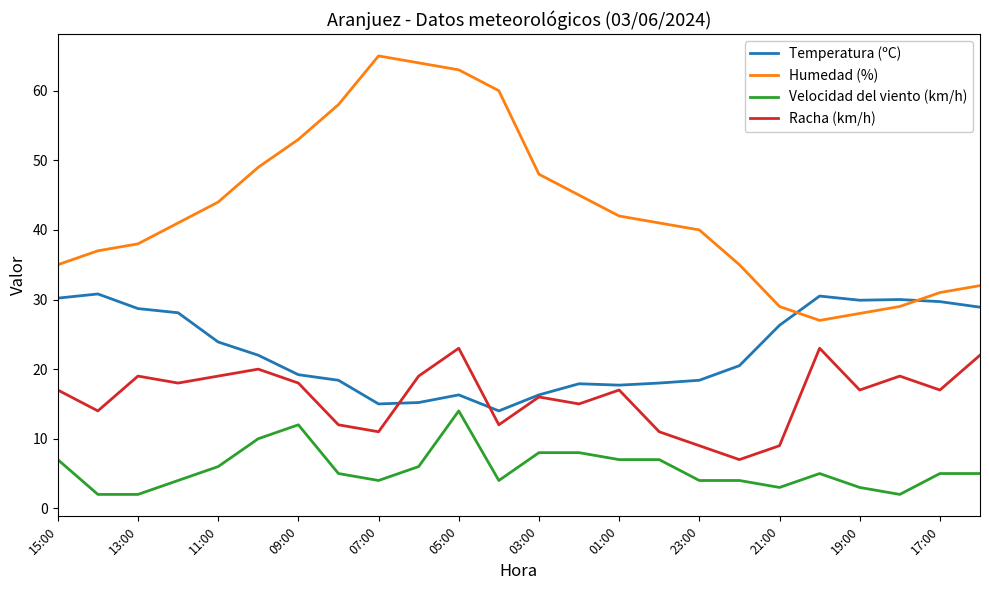

True or false: Velocidad del viento (km/h) and Racha (km/h) intersect in this chart.

False